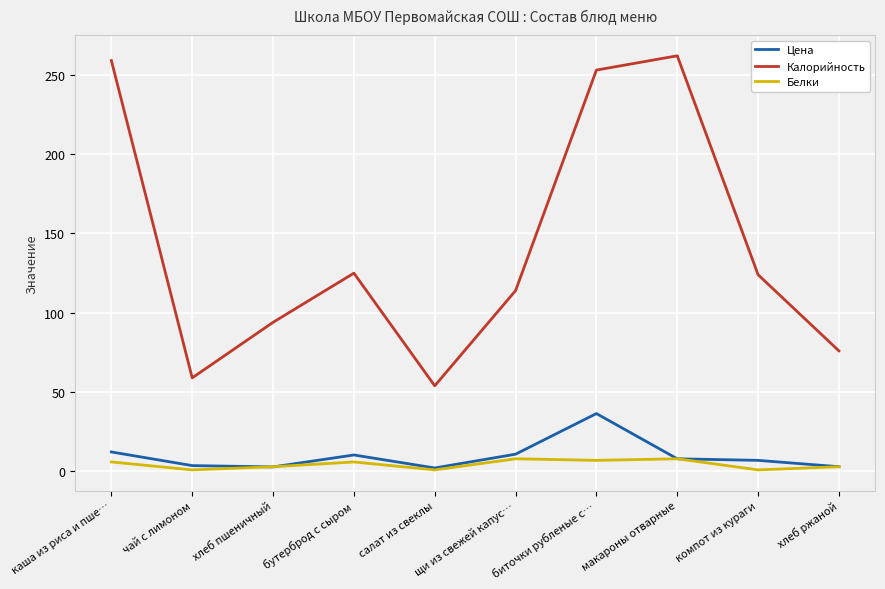

Which label corresponds to the largest value in the chart?

макароны отварные